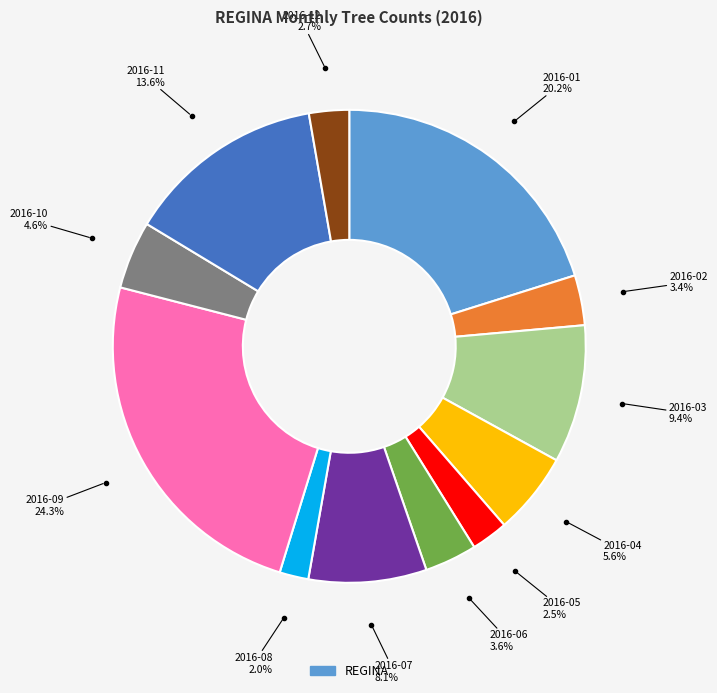

Is there a majority slice in this chart?

No